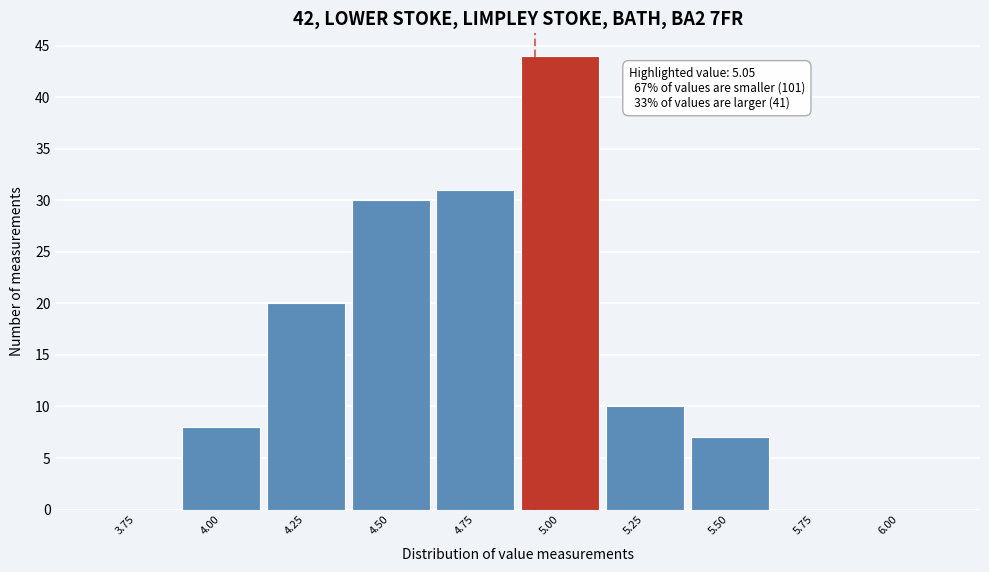

Reading left to right, extract all data points from this chart.

3.75=0	4.00=8	4.25=20	4.50=30	4.75=31	5.00=44	5.25=10	5.50=7	5.75=0	6.00=0